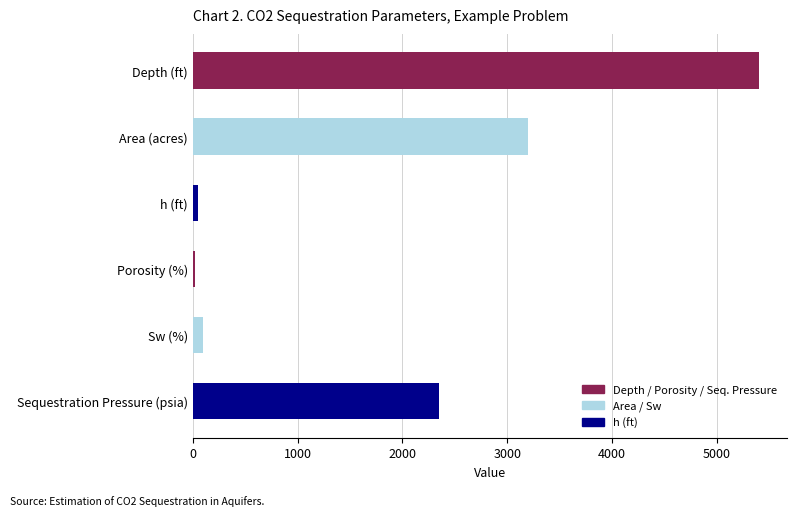

True or false: the data shows 9443.2 at Depth (ft).

False